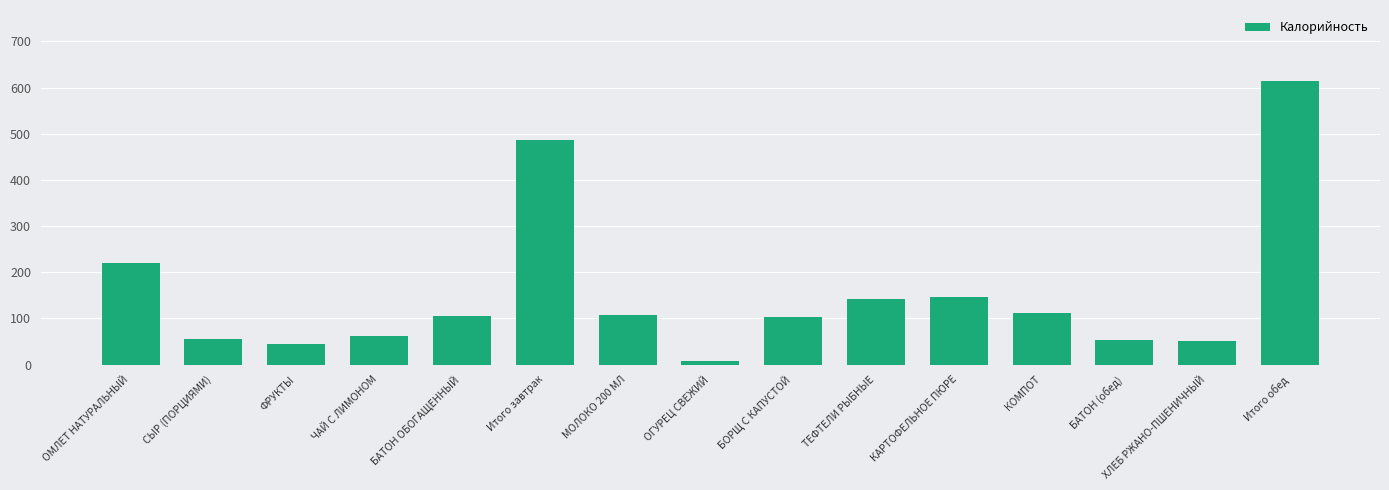

True or false: the data shows 8.4 at ОГУРЕЦ СВЕЖИЙ.

True